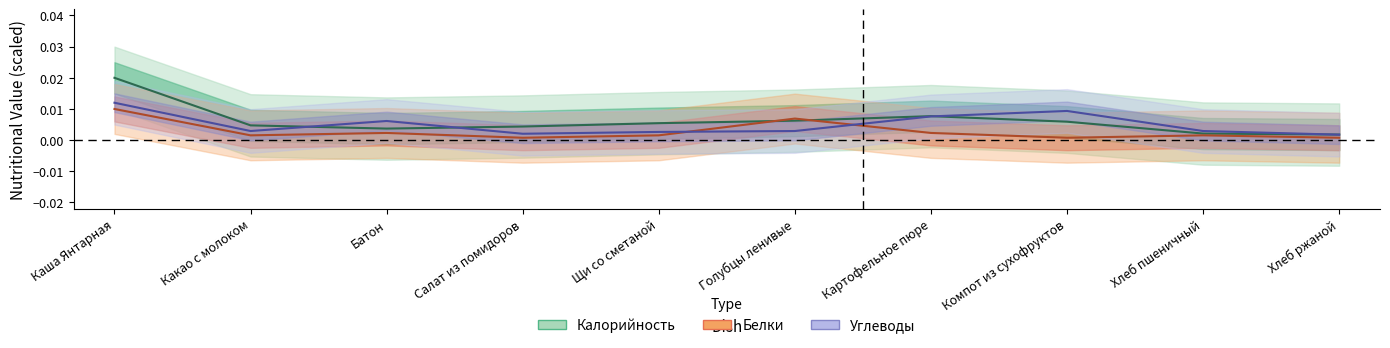

What are all the series names shown in the legend?

Калорийность, Белки, Углеводы